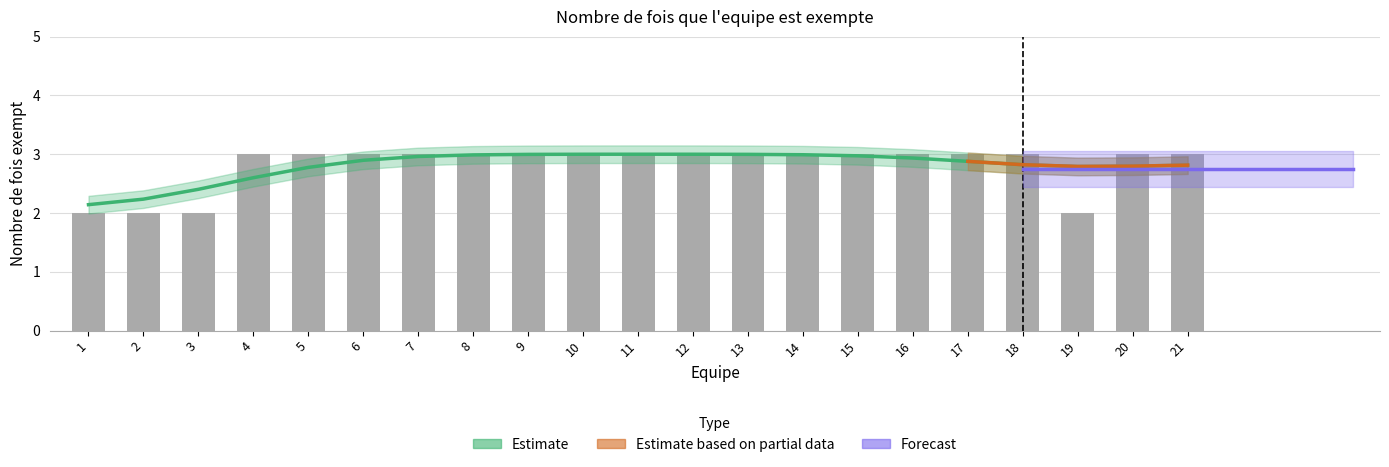

Does the chart contain any negative values?

No